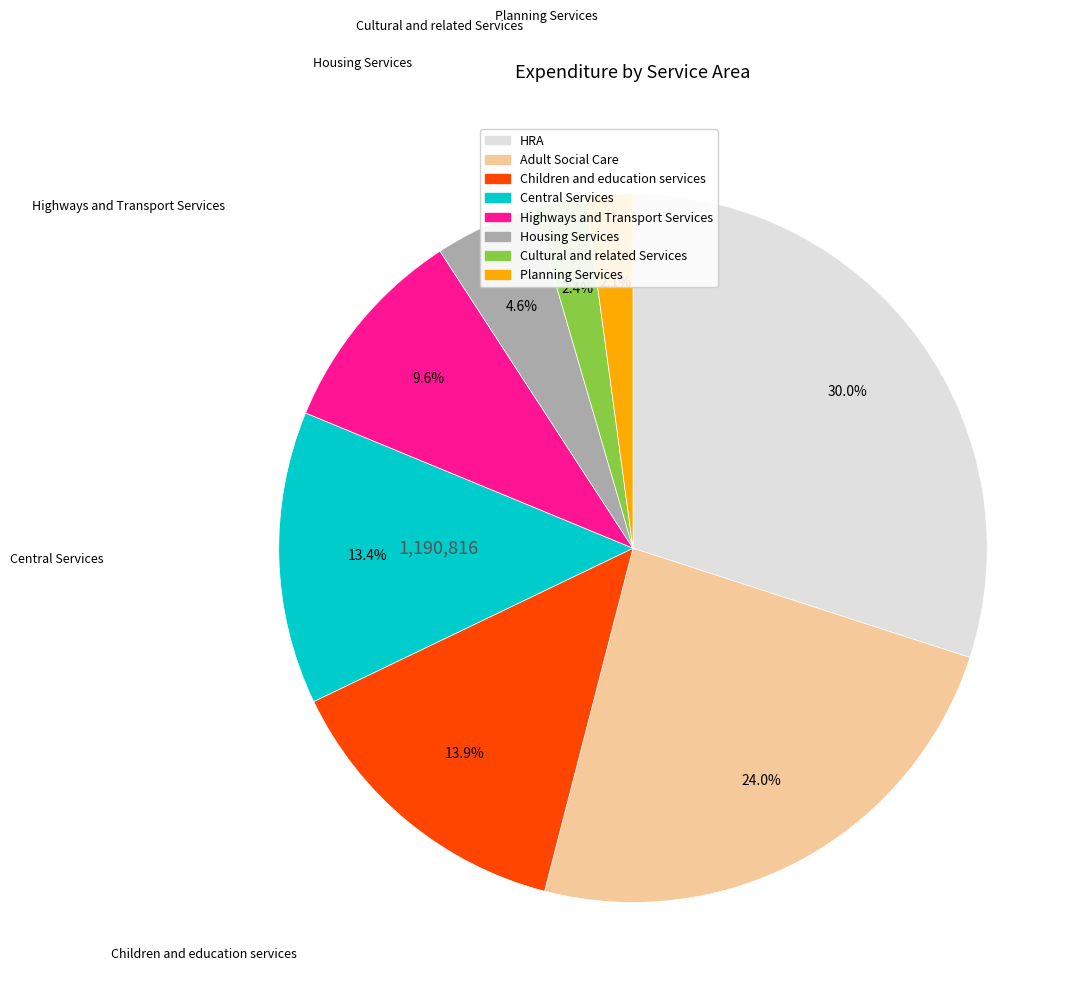

How many slices are in this pie chart?

8